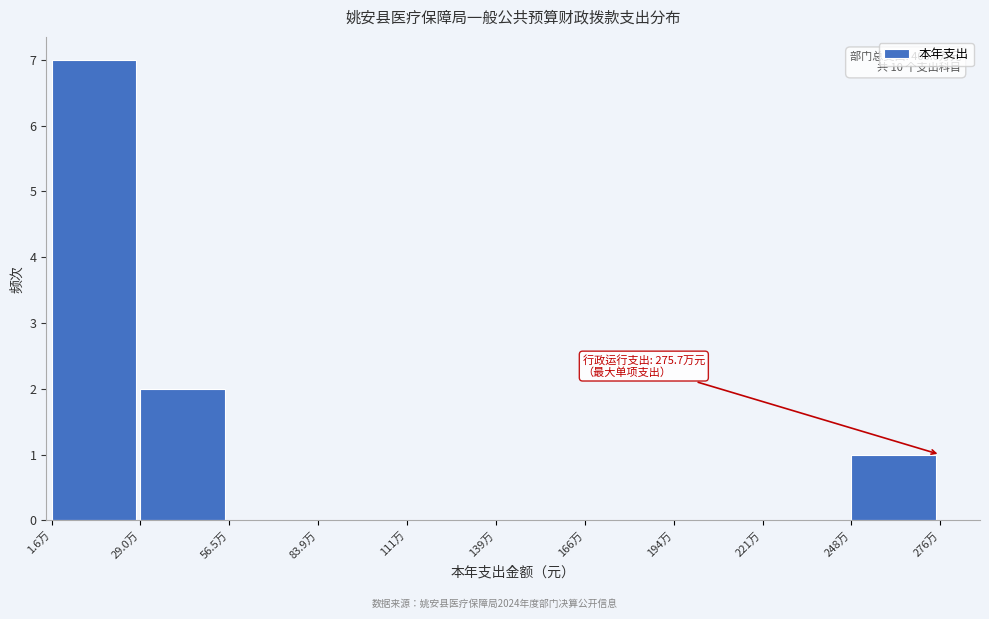

Reading right to left, transcribe all the data shown in this chart.

248万=1	221万=0	194万=0	166万=0	139万=0	111万=0	83.9万=0	56.5万=0	29.0万=2	1.6万=7